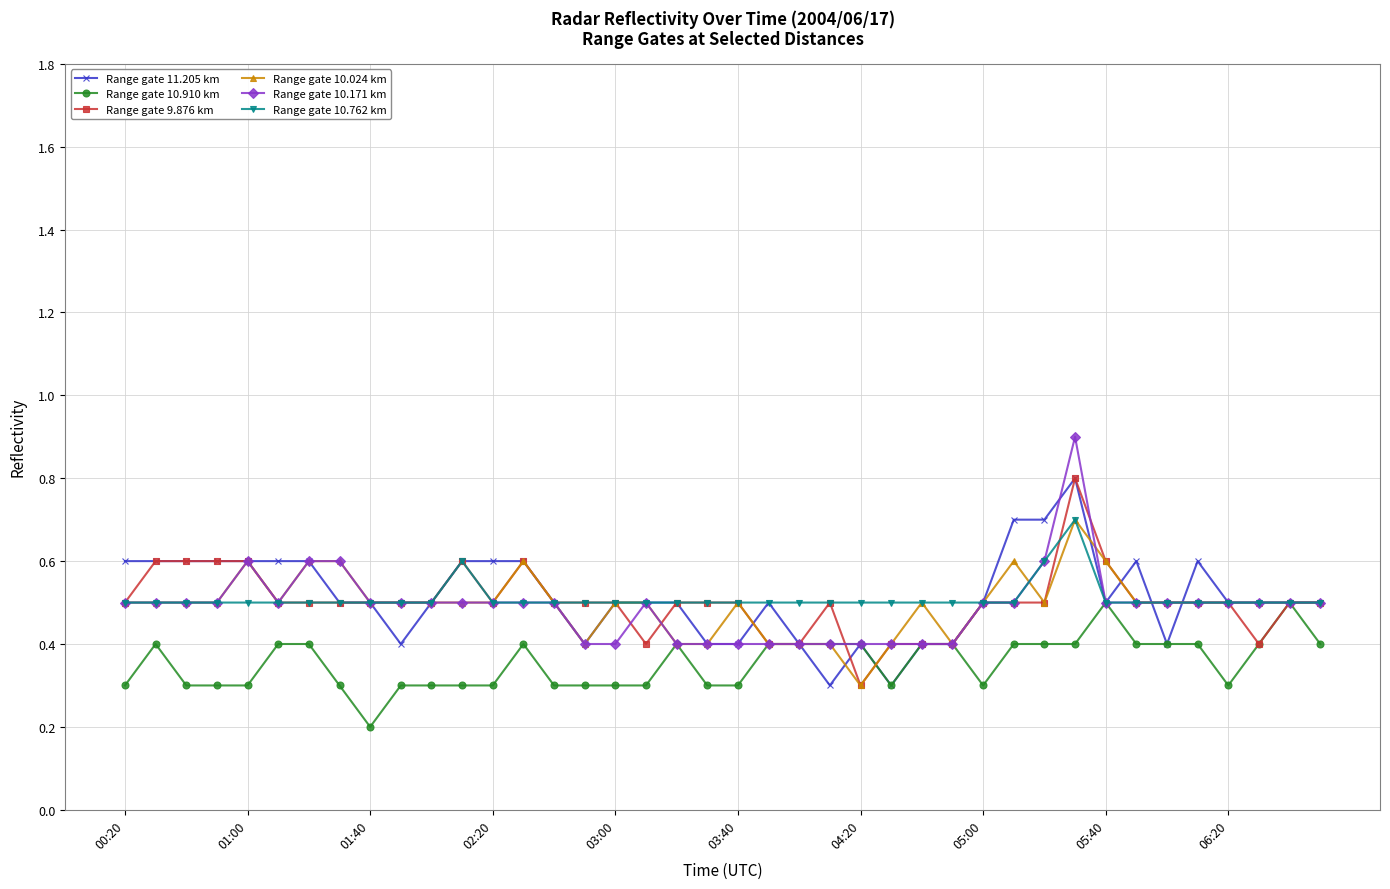

What is the lowest value of the Range gate 10.171 km series?

0.4